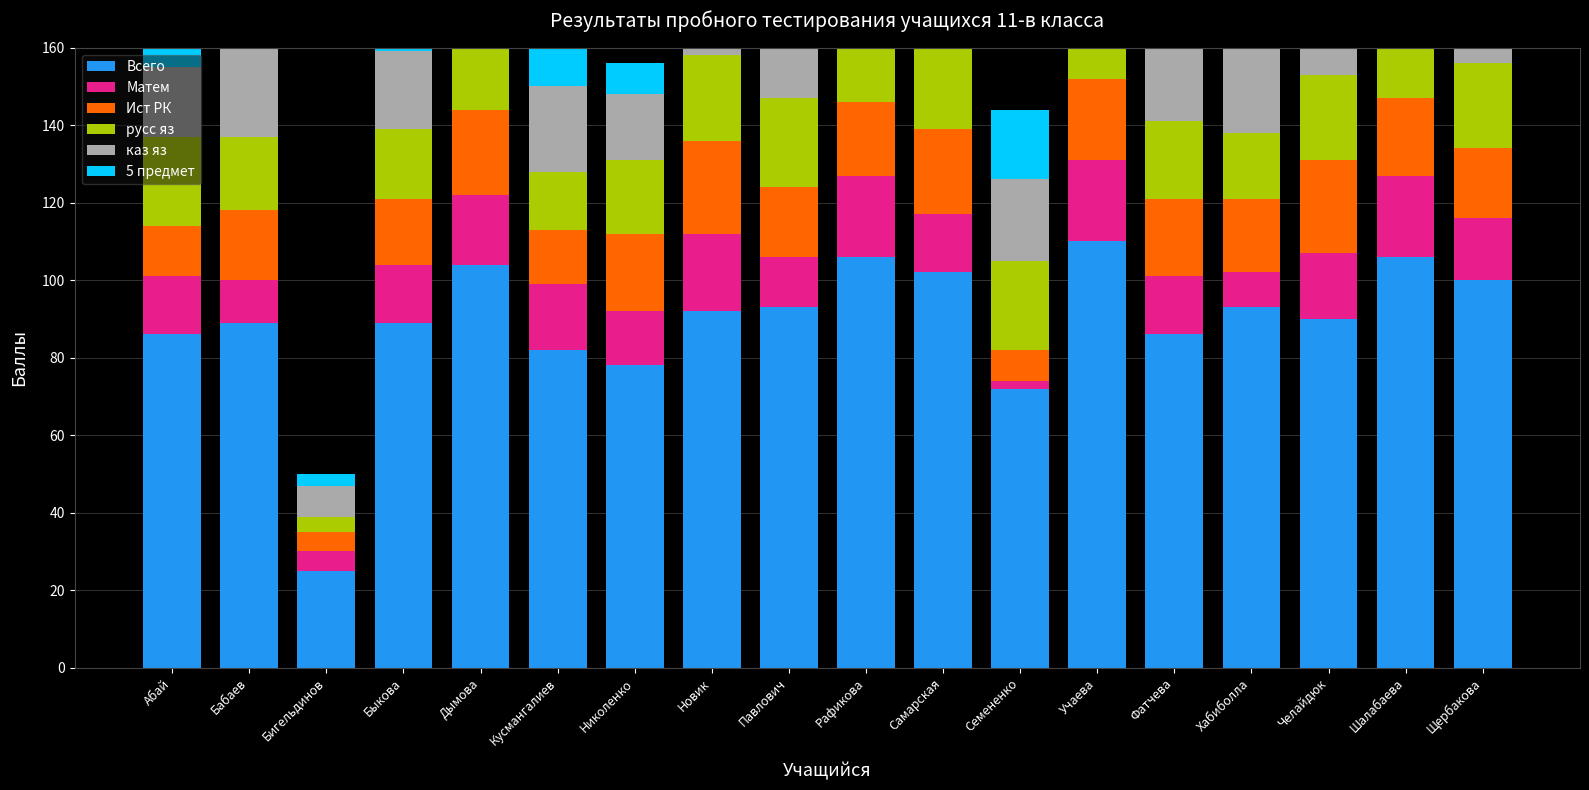

Between Рафикова and Щербакова, which series saw the biggest shift?

Всего